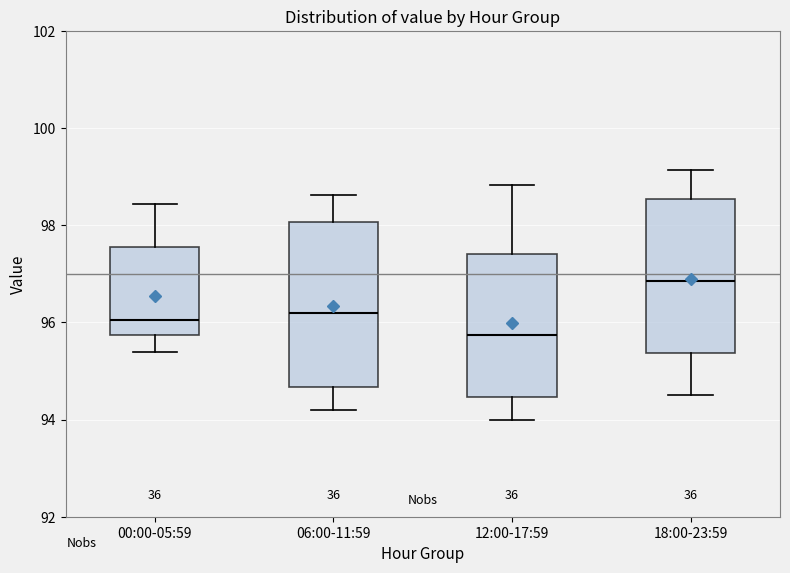

Where is the lower edge of the box for 00:00-05:59 on the y-axis? The values are not printed on the chart, so give them approximately, as read against the axis.

95.8